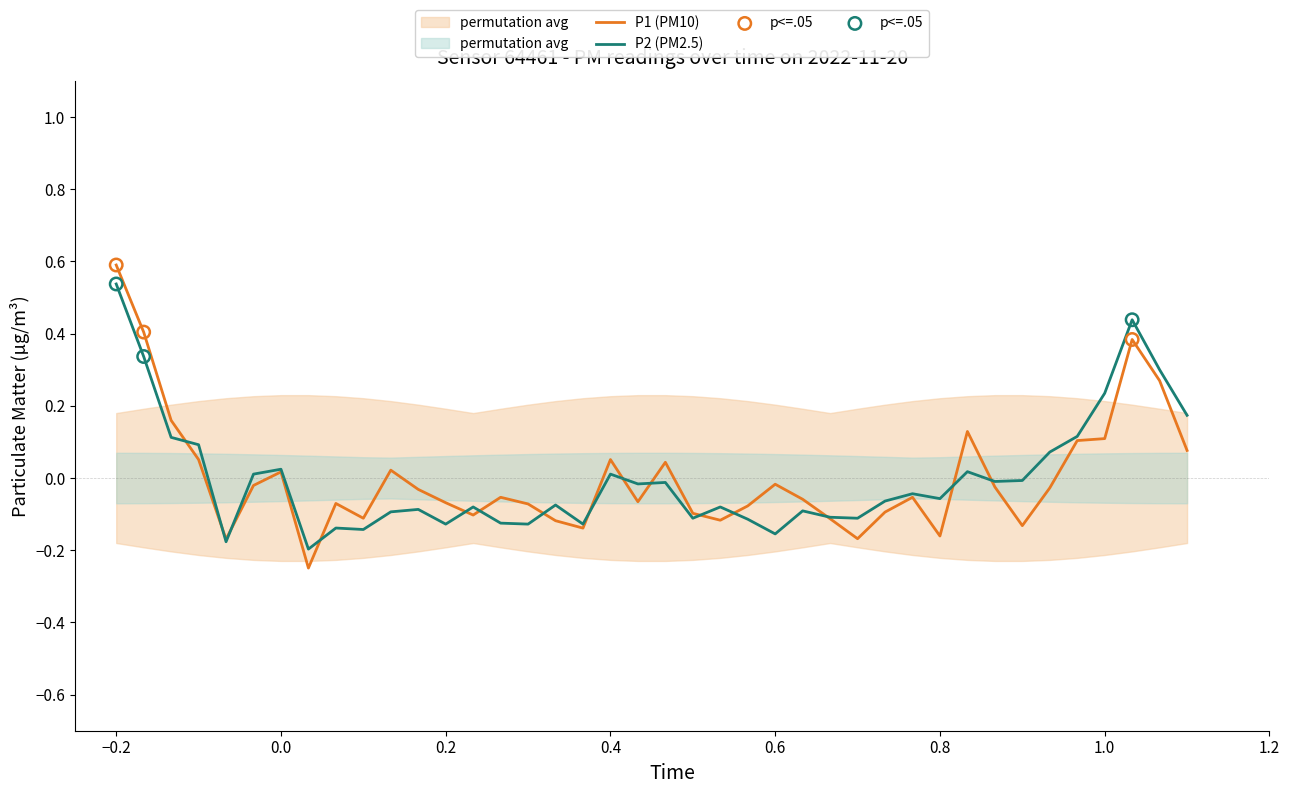

Which series has the widest spread of Y values?

P1